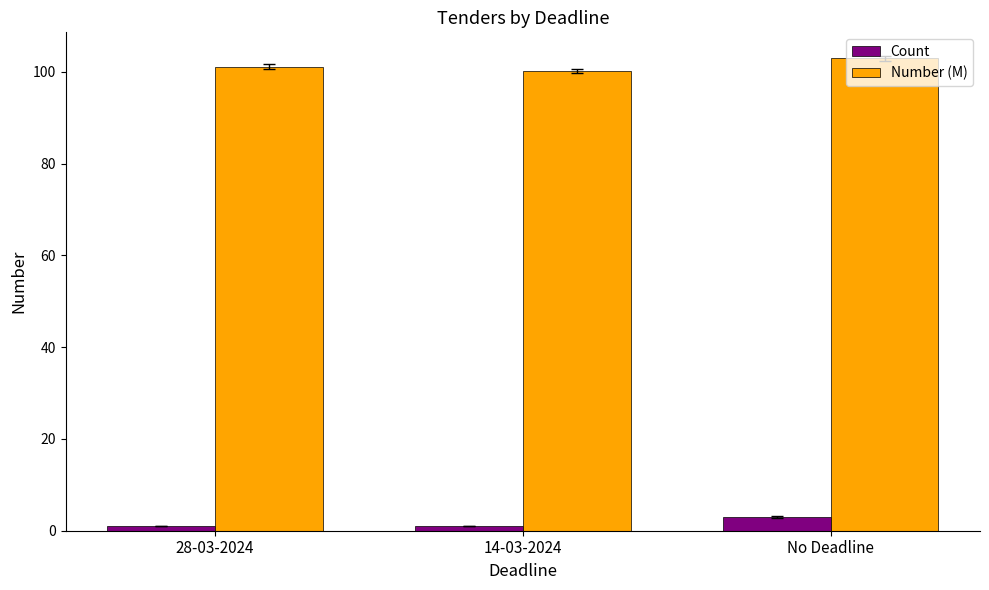

What is the minimum value shown in the chart?

1.0